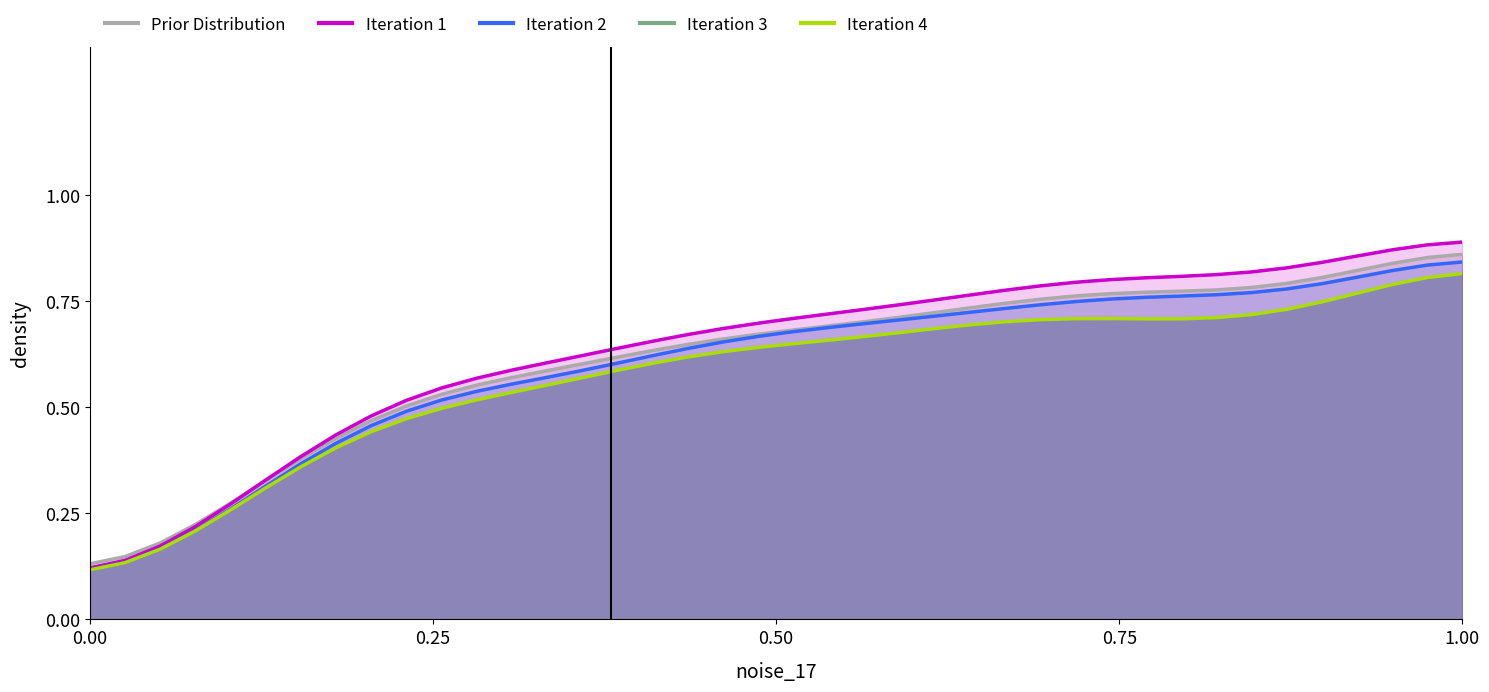

How many categories are shown in the chart?

40